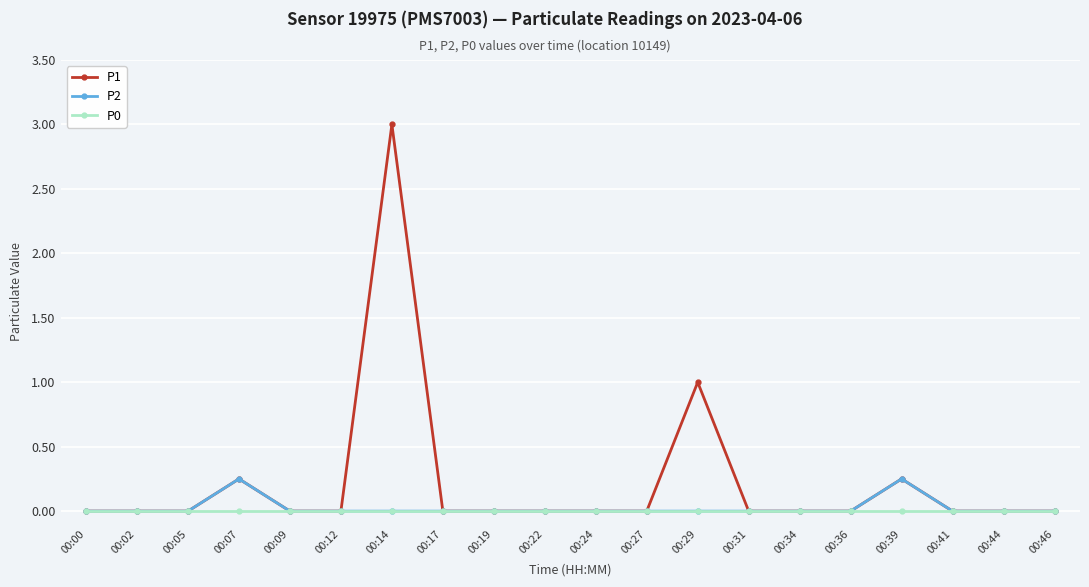

What is the value of the P1 point at the 13th from the left?

1.0